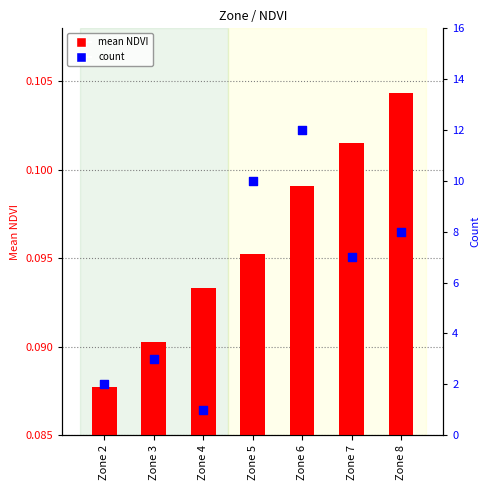

Which series reaches the maximum Y coordinate?

count